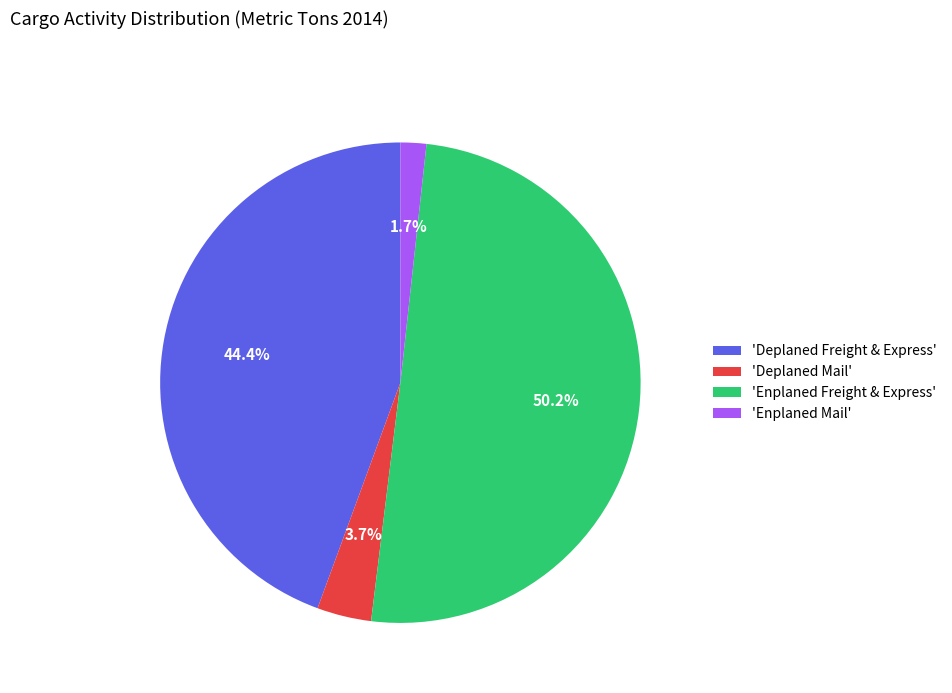

Rank the categories by value from highest to lowest.

'Enplaned Freight & Express', 'Deplaned Freight & Express', 'Deplaned Mail', 'Enplaned Mail'